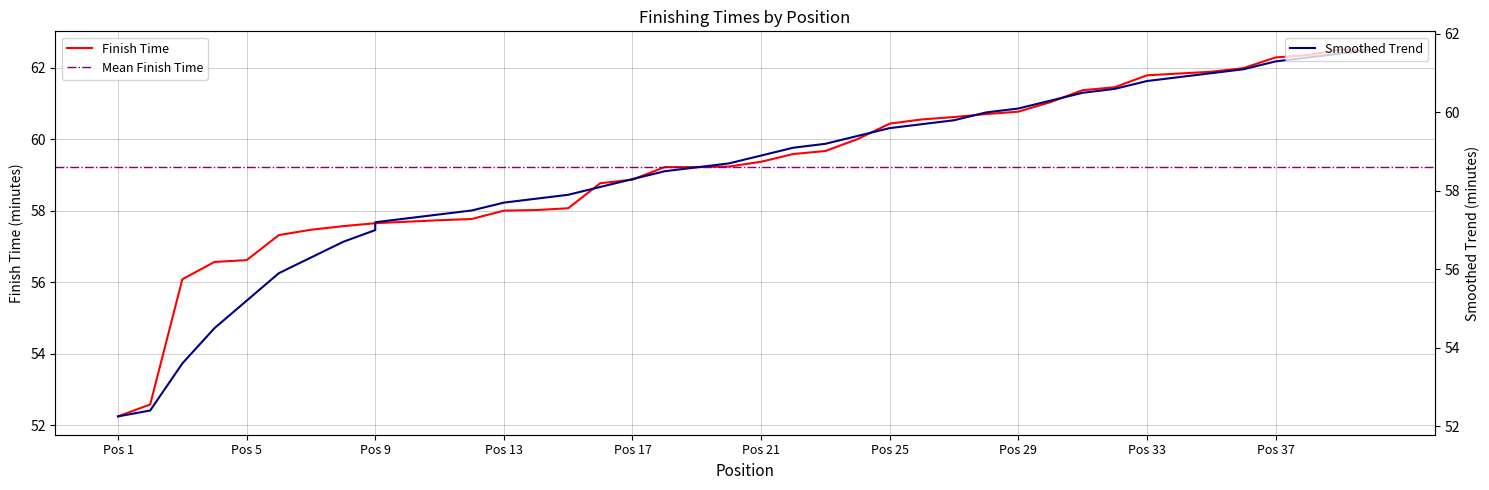

At which label does Time (minutes) first exceed 59?

18